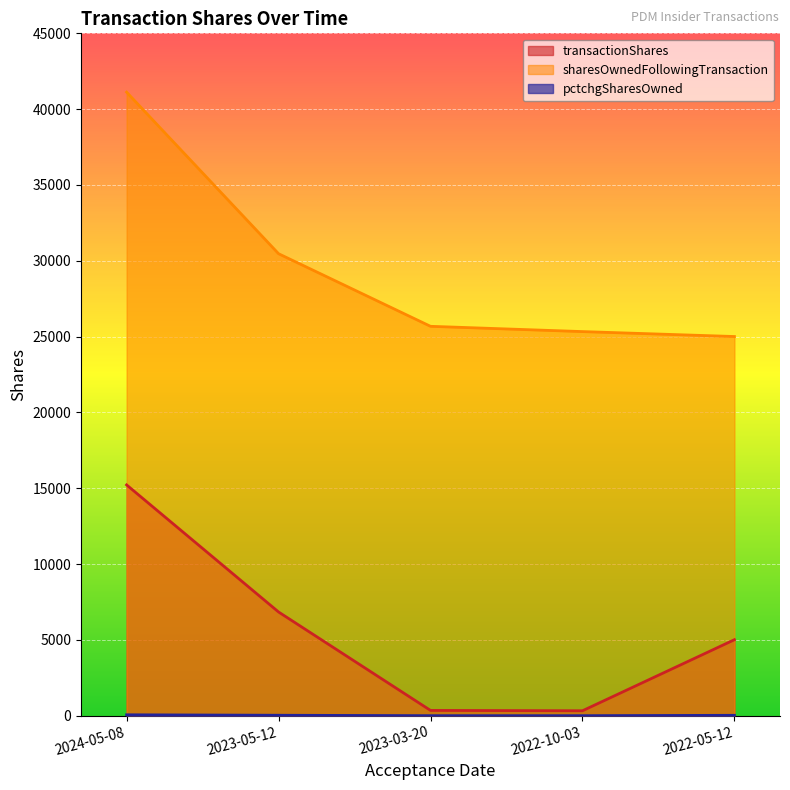

Which series has the largest range (max minus min)?

sharesOwnedFollowingTransaction